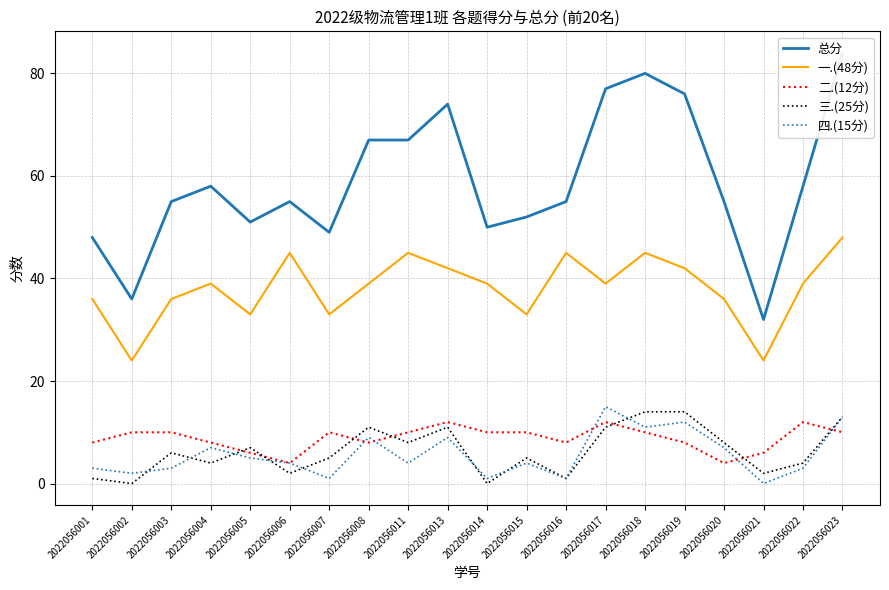

True or false: 总分 and 二.(12分) cross at least once.

False